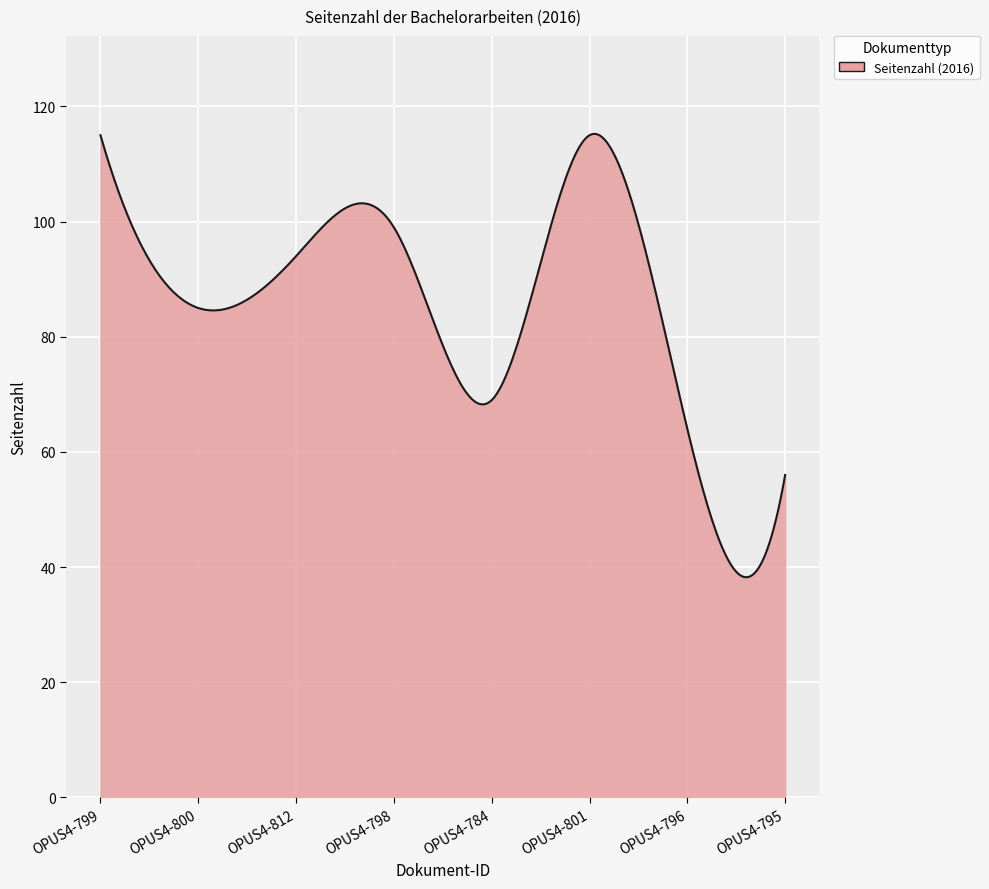

What is the difference between the maximum and minimum values?

77.0